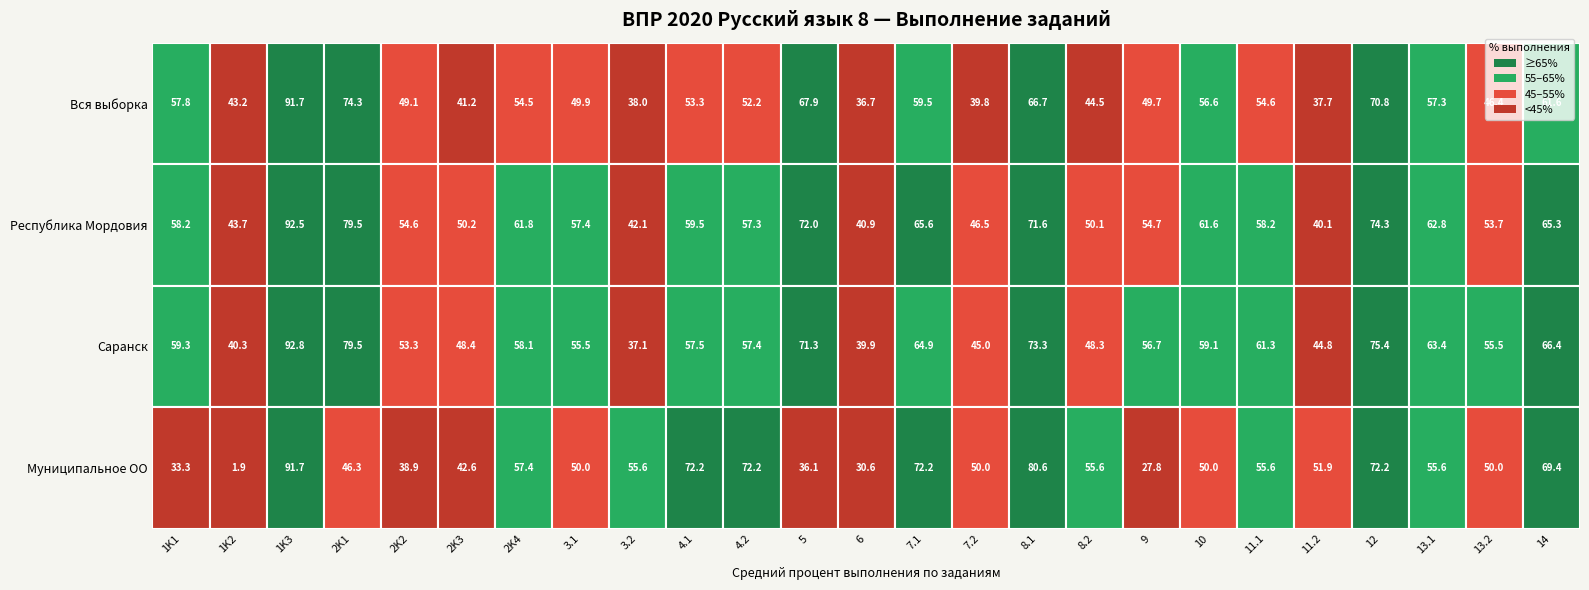

Reading left to right, what are all the values shown in this chart?

Вся выборка: Вся выборка=57.8	Республика Мордовия=43.2	Саранск=91.7	Муниципальное ОО=74.3	4=49.1	5=41.2	6=54.5	7=49.9	8=38.0	9=53.3	10=52.2	11=67.9	12=36.7	13=59.5	14=39.8	15=66.7	16=44.5	17=49.7	18=56.6	19=54.6	20=37.7	21=70.8	22=57.3	23=46.4	24=61.6
Республика Мордовия: Вся выборка=58.2	Республика Мордовия=43.7	Саранск=92.5	Муниципальное ОО=79.5	4=54.6	5=50.2	6=61.8	7=57.4	8=42.1	9=59.5	10=57.3	11=72.0	12=40.9	13=65.6	14=46.5	15=71.6	16=50.1	17=54.7	18=61.6	19=58.2	20=40.1	21=74.3	22=62.8	23=53.7	24=65.3
Саранск: Вся выборка=59.3	Республика Мордовия=40.3	Саранск=92.8	Муниципальное ОО=79.5	4=53.3	5=48.4	6=58.1	7=55.5	8=37.1	9=57.5	10=57.4	11=71.3	12=39.9	13=64.9	14=45.0	15=73.3	16=48.3	17=56.7	18=59.1	19=61.3	20=44.8	21=75.4	22=63.4	23=55.5	24=66.4
Муниципальное ОО: Вся выборка=33.3	Республика Мордовия=1.9	Саранск=91.7	Муниципальное ОО=46.3	4=38.9	5=42.6	6=57.4	7=50.0	8=55.6	9=72.2	10=72.2	11=36.1	12=30.6	13=72.2	14=50.0	15=80.6	16=55.6	17=27.8	18=50.0	19=55.6	20=51.9	21=72.2	22=55.6	23=50.0	24=69.4